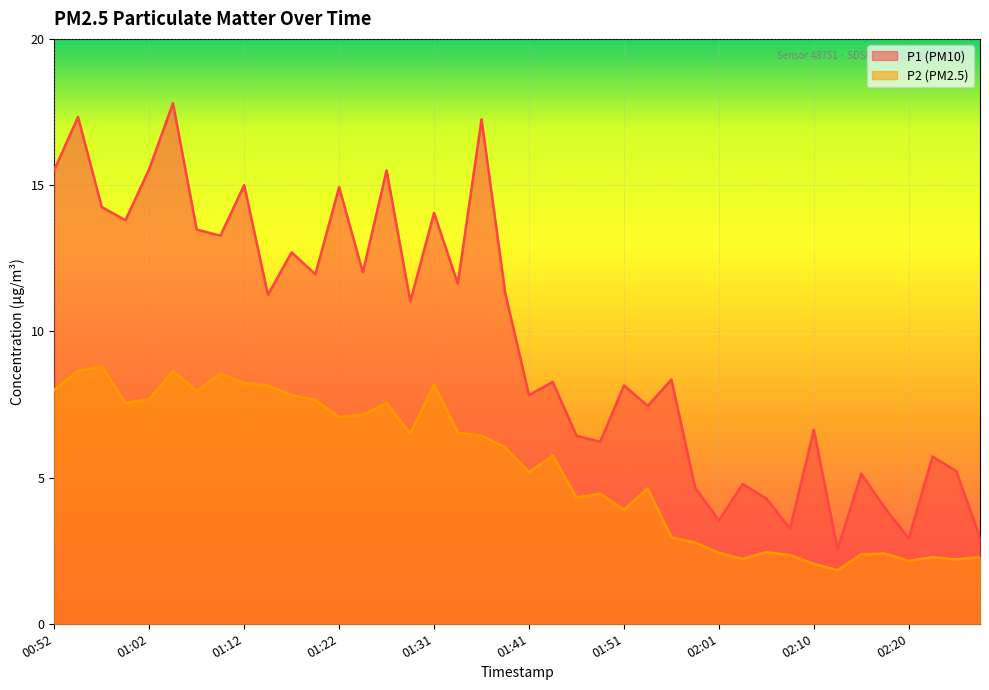

What position from the left is 01:24?

14